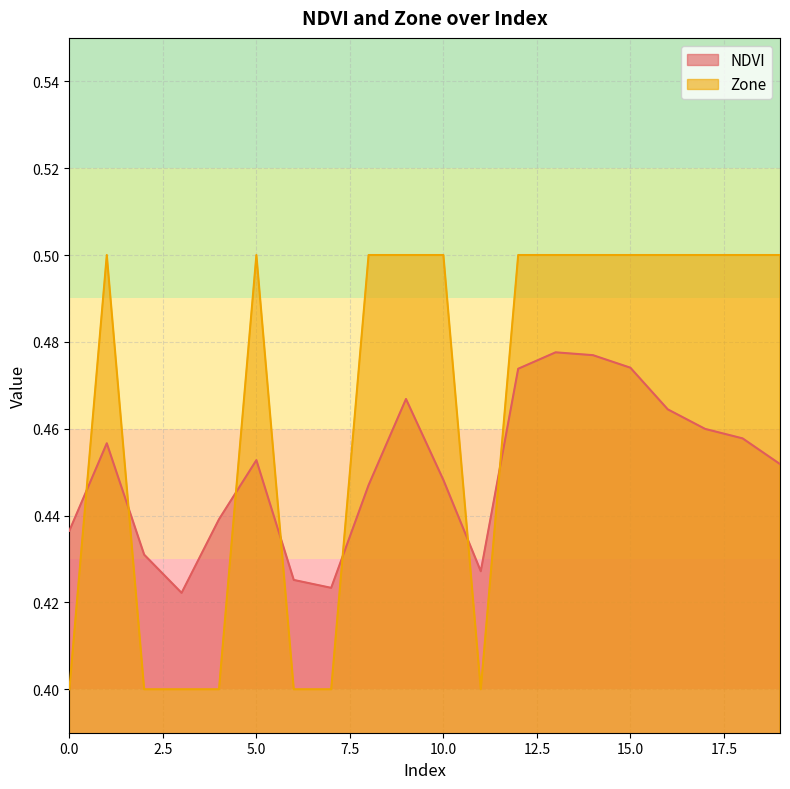

Rank the series by their maximum value, from lowest to highest.

NDVI, Zone